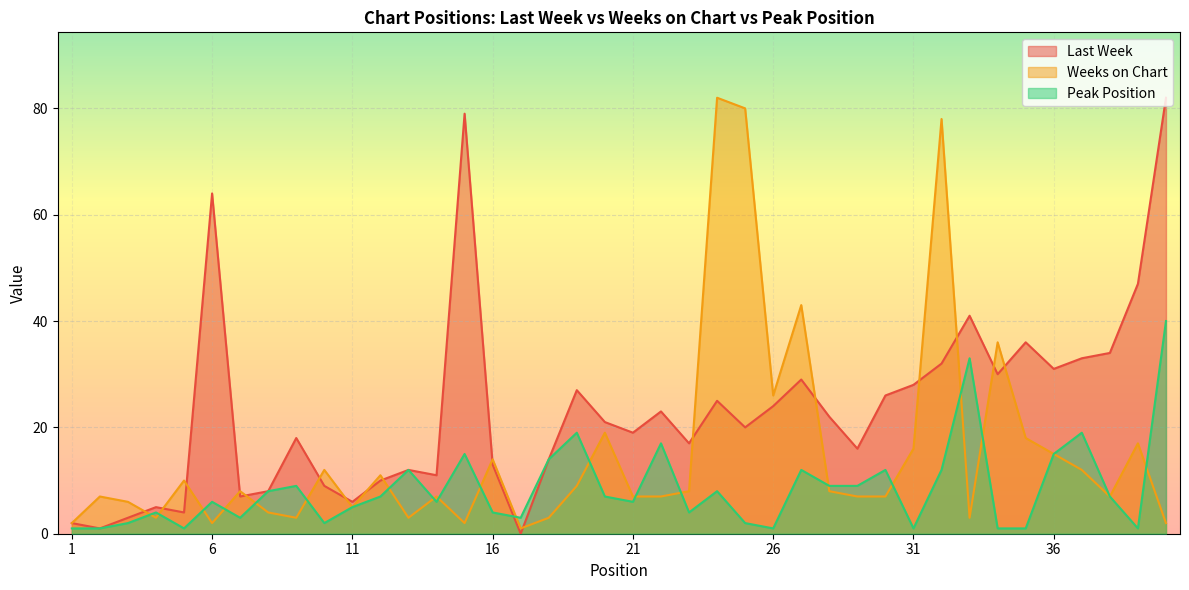

What is the average value of the Peak Position series?

8